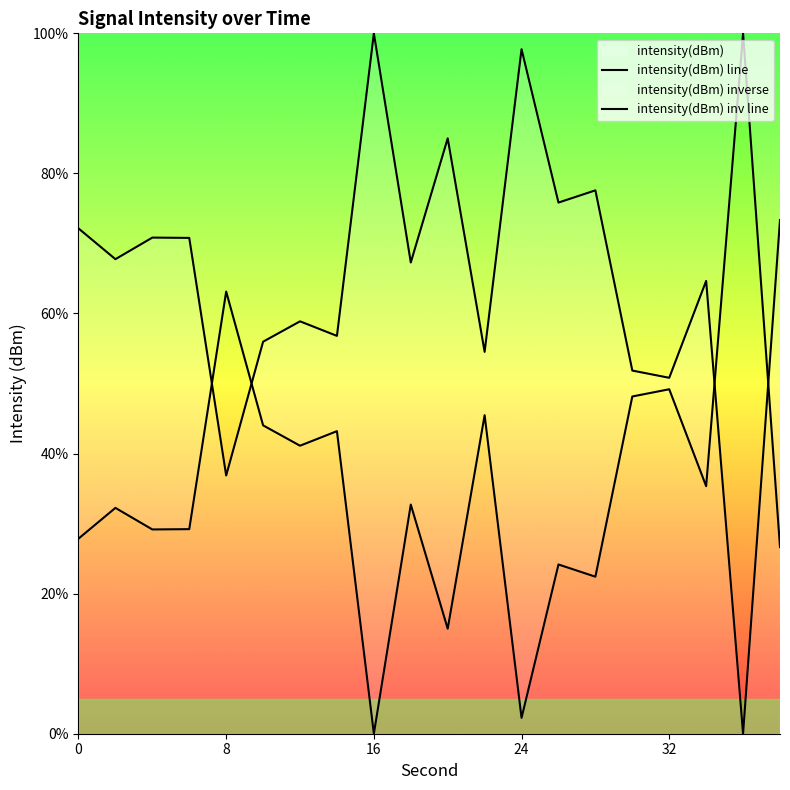

Which series changed the most between 8 and 16?

intensity(dBm) line